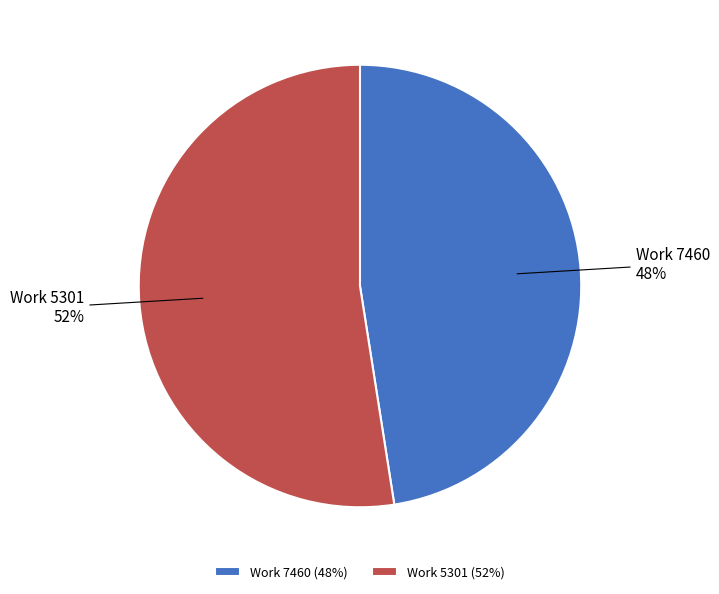

To the nearest percent, what portion does Work 5301 represent?

52%